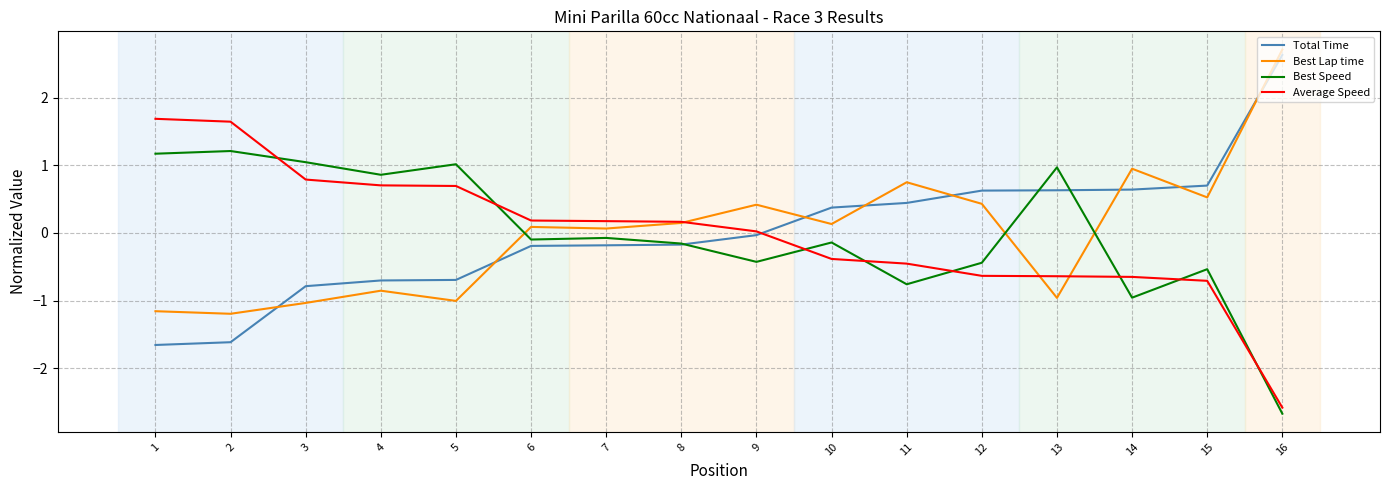

Rank the series at 3 from lowest to highest value.

Best Lap time, Total Time, Average Speed, Best Speed